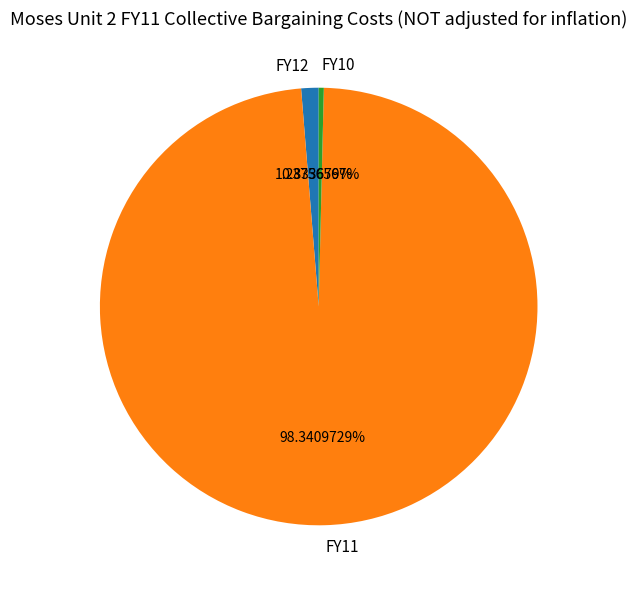

How much of the chart is everything except FY11?

1.7%